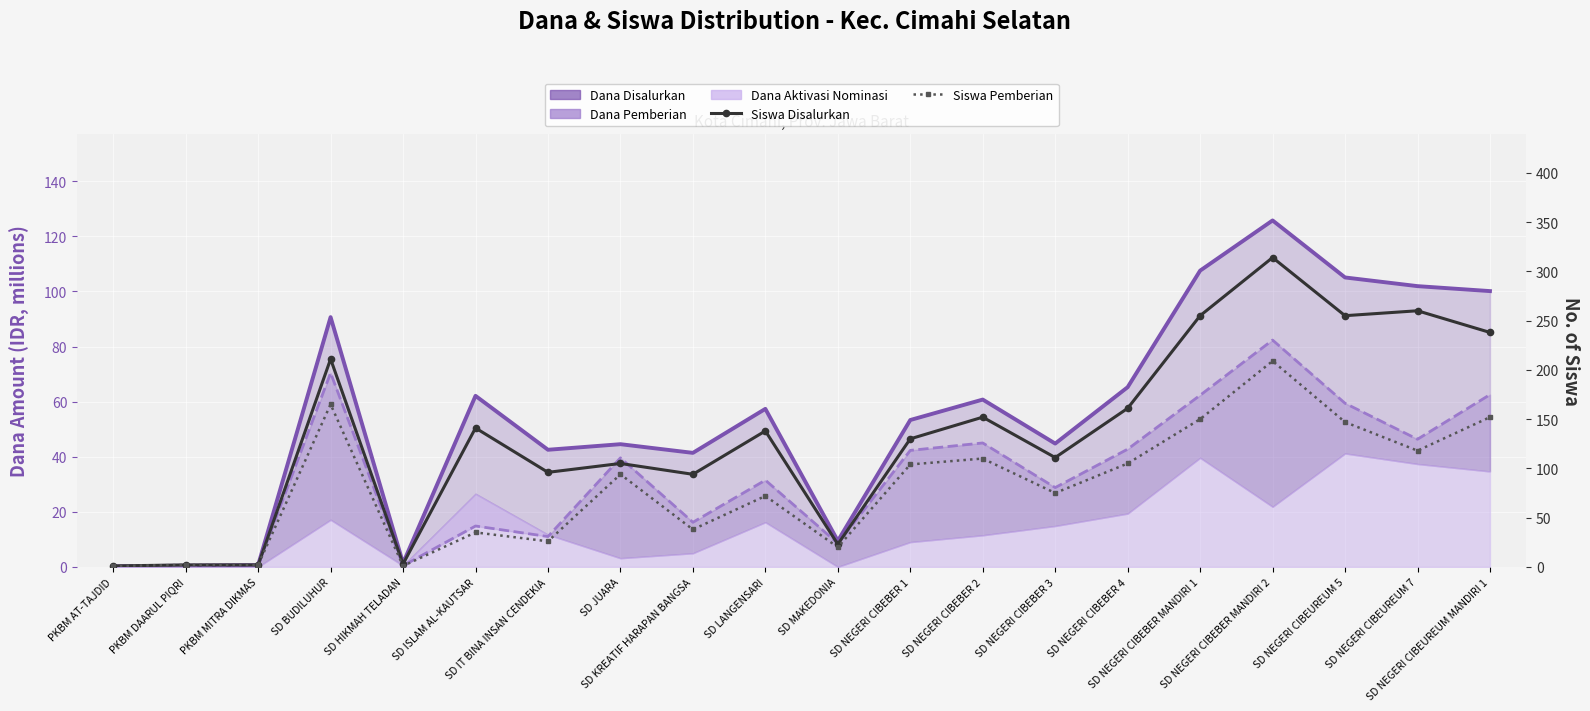

Which series has the largest range (max minus min)?

Siswa Disalurkan